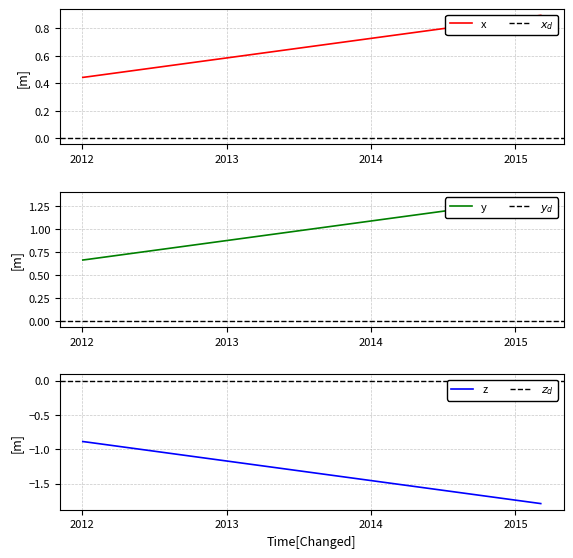

What is the lowest value of the z series?

-1.8